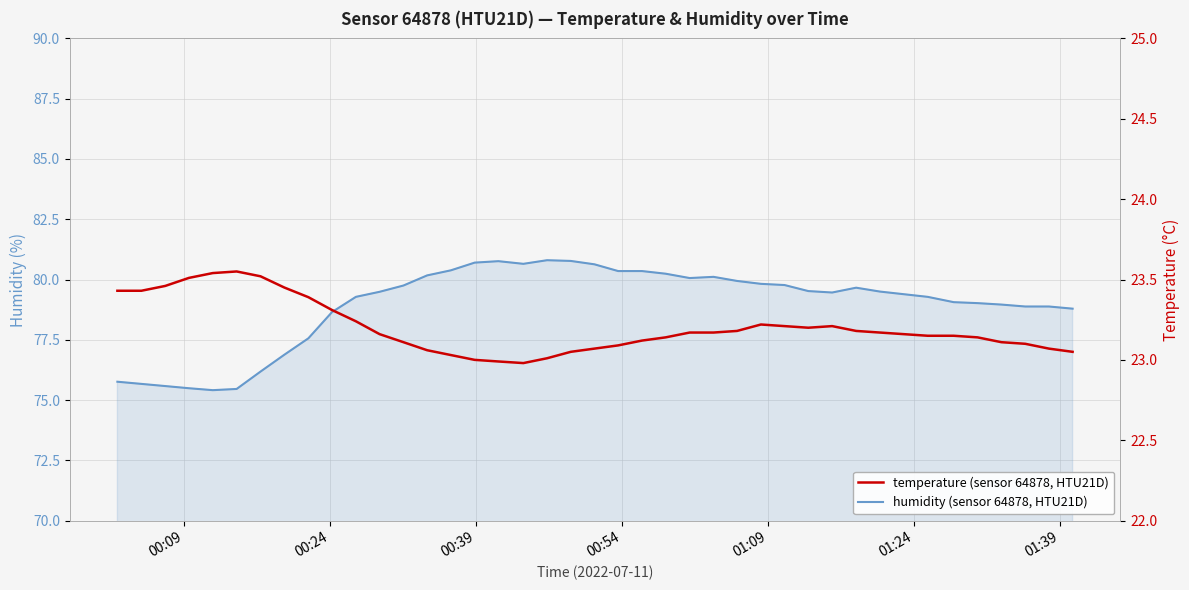

How many lines are shown in the chart?

2